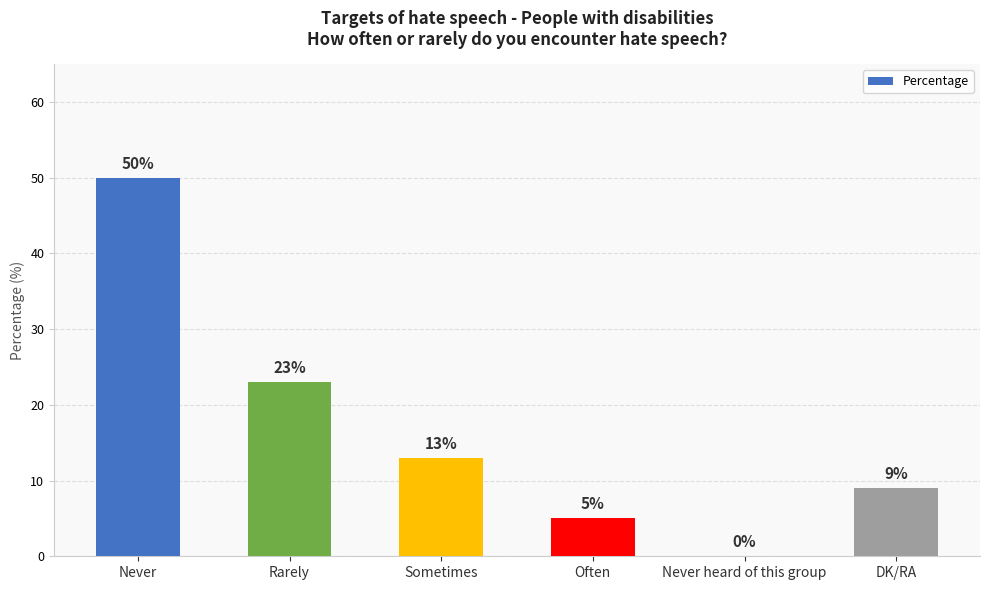

Reading right to left, list all the values displayed in this chart.

9	0	5	13	23	50